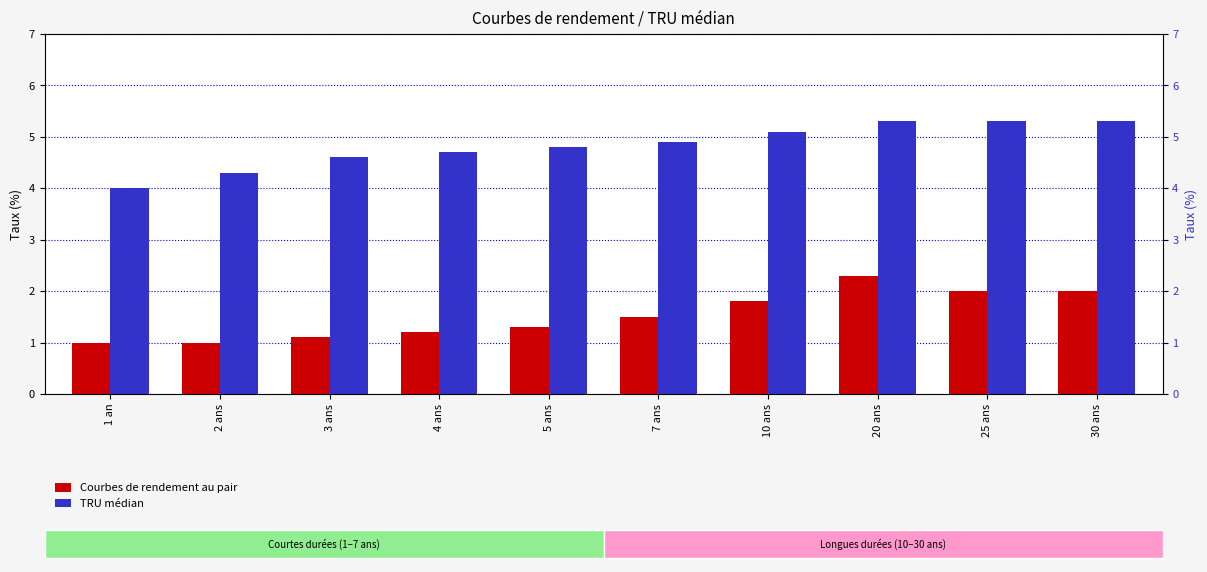

At which category is the sum across all series the highest?

20 ans